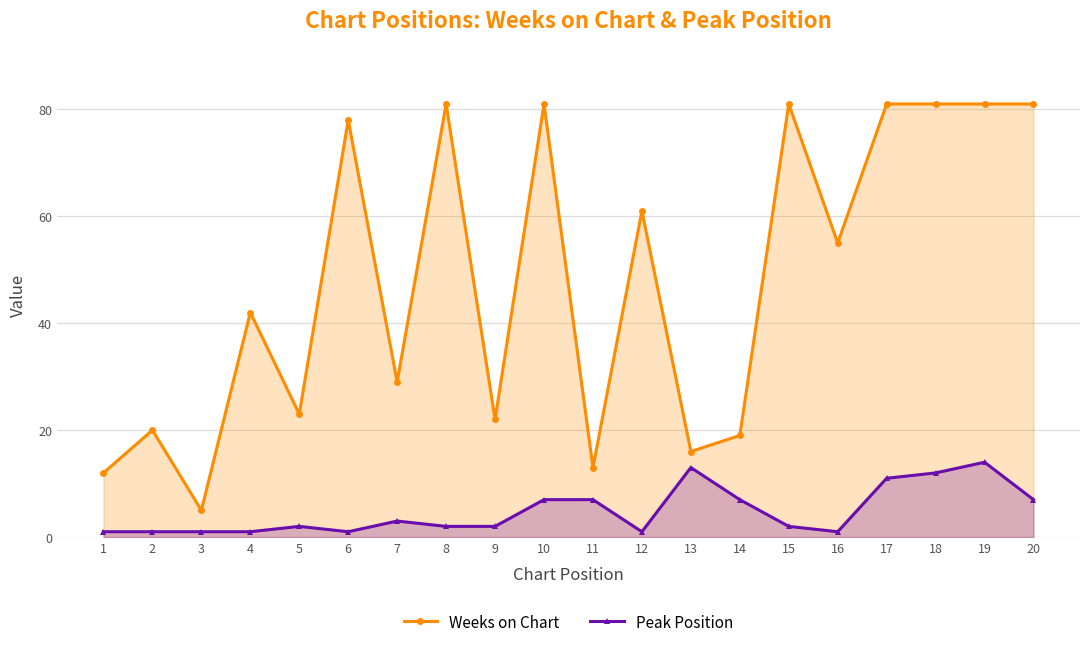

How many data points in Weeks on Chart are above 55?

9